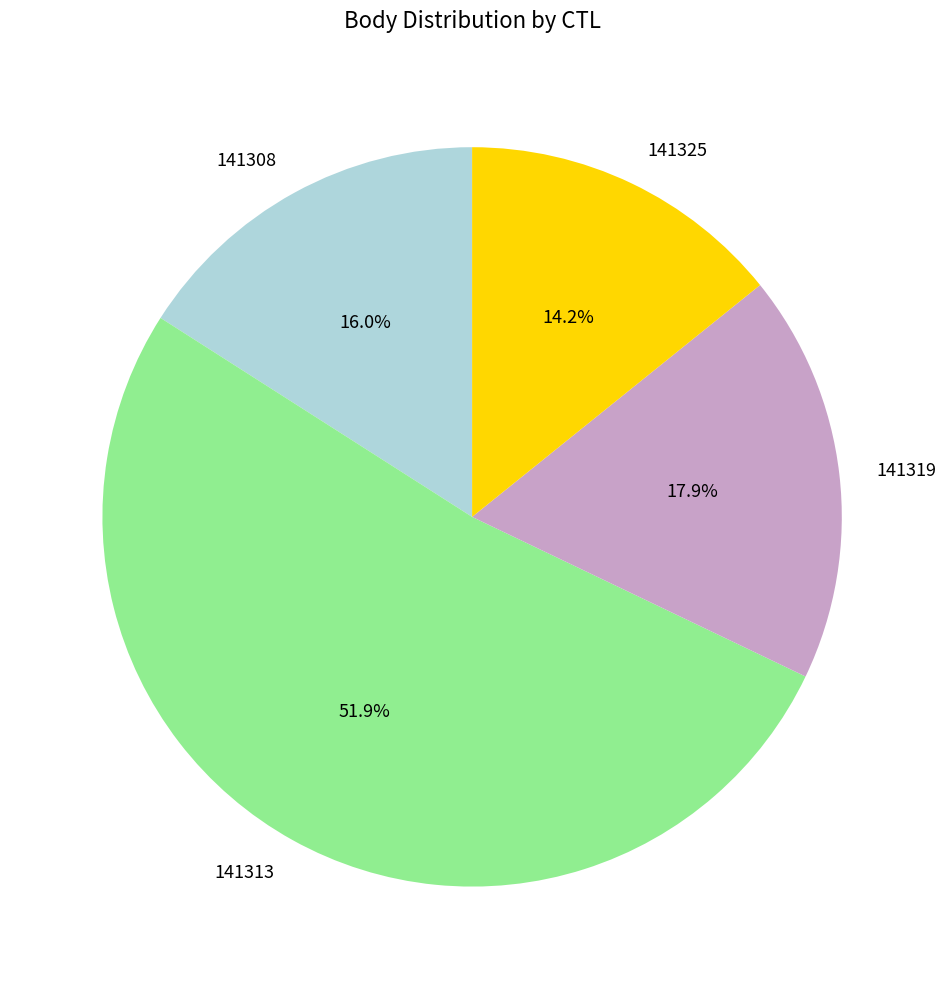

To the nearest percent, what percentage of the pie is 141319?

18%